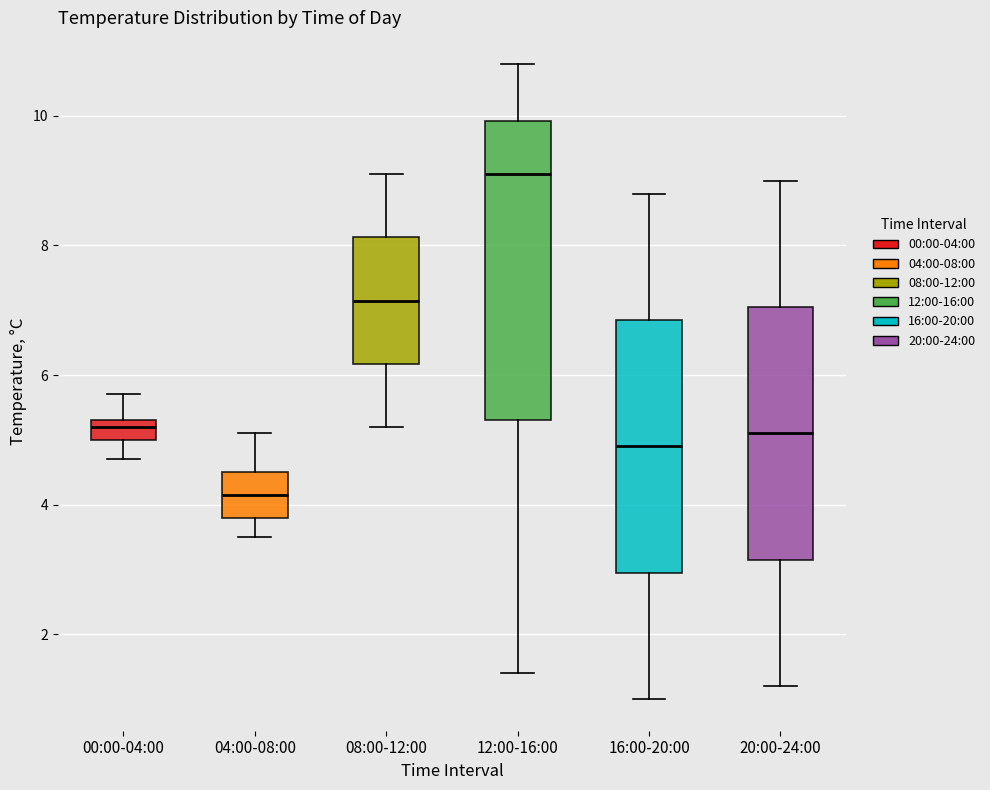

Which box is the tallest, from its lower edge to its upper edge?

12:00-16:00